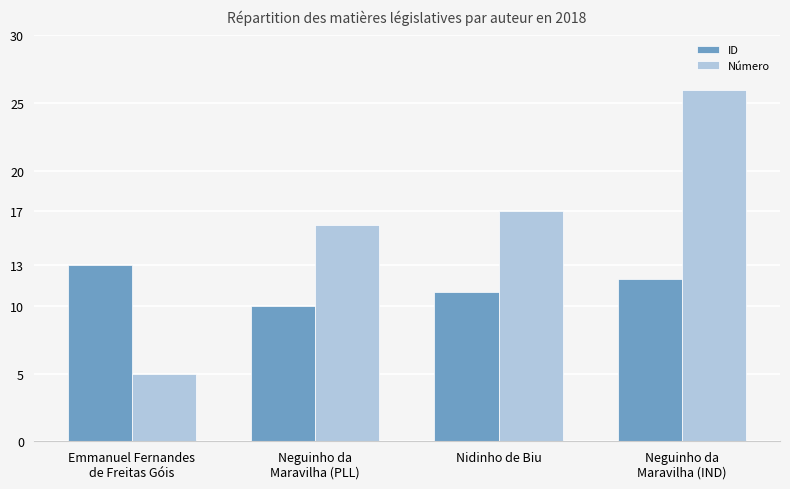

Is the value of ID at Neguinho da
Maravilha (IND) greater than the value of Número at Neguinho da
Maravilha (PLL)?

No